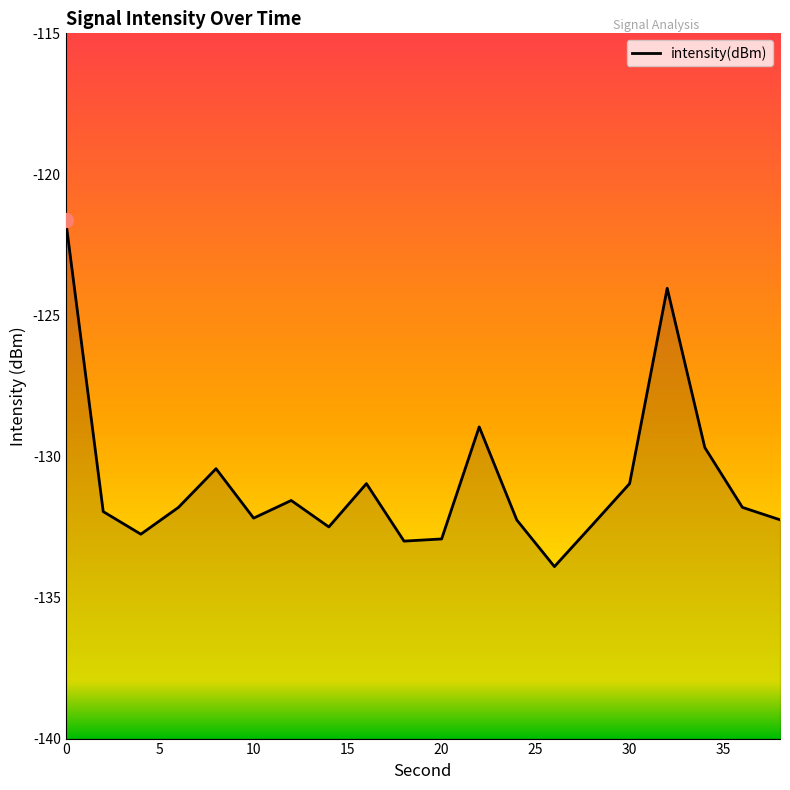

What is the maximum value shown in the chart?

-121.6